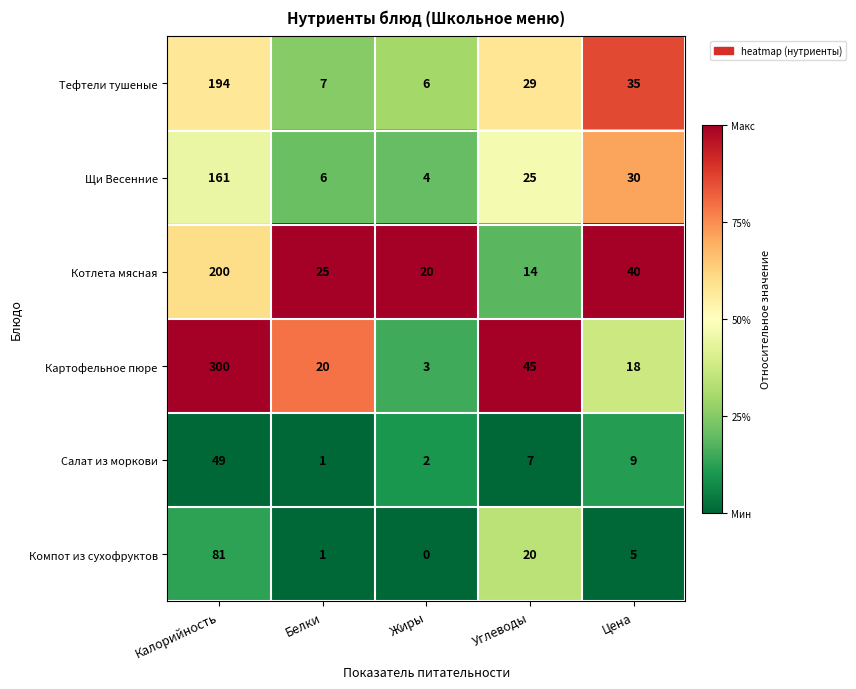

What is the lowest value of the Щи Весенние series?

4